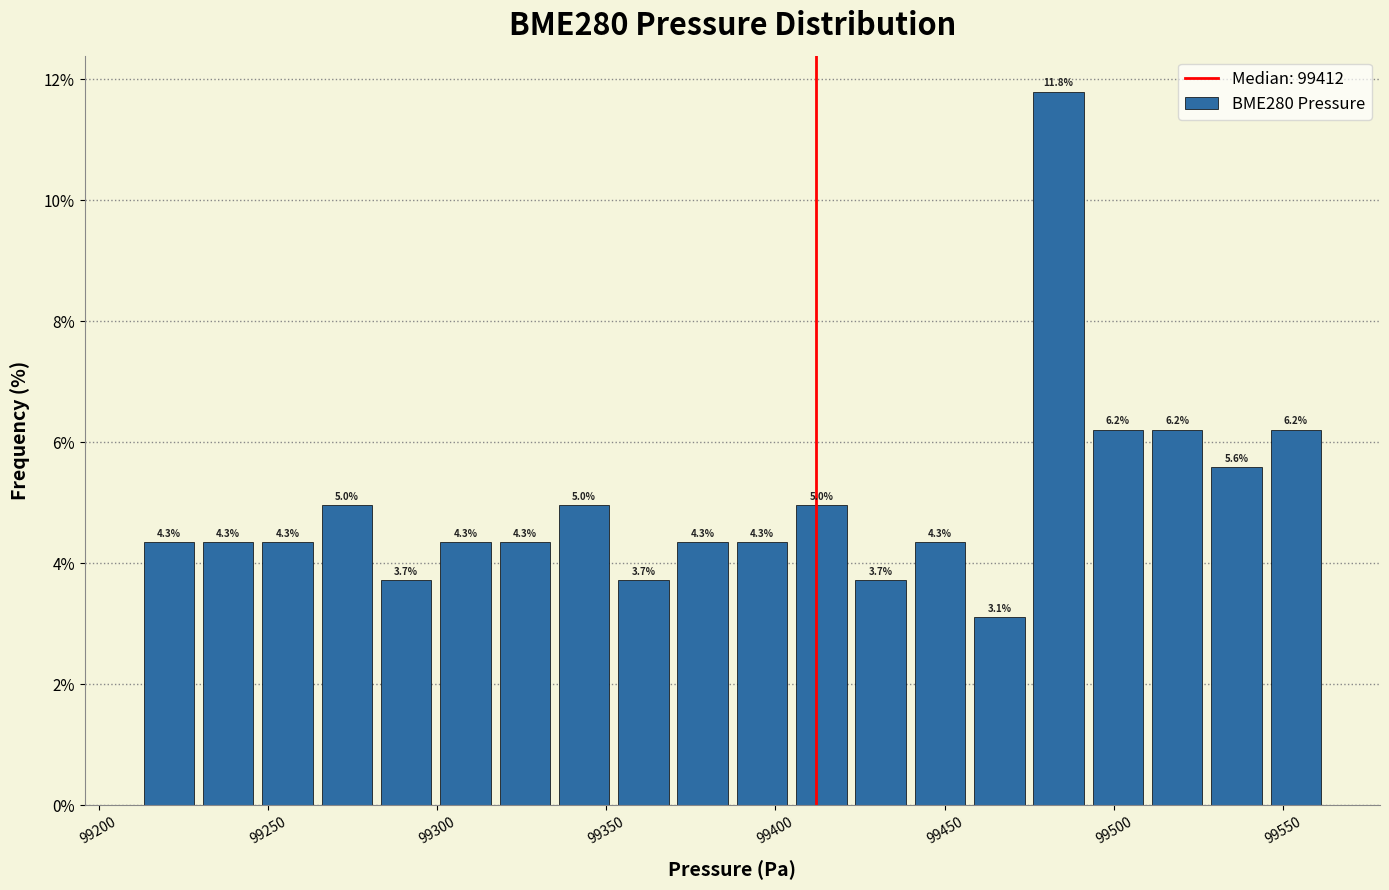

Around what value on the x-axis is the tallest bar? Give the approximate position of its centre, as read against the axis.

99485